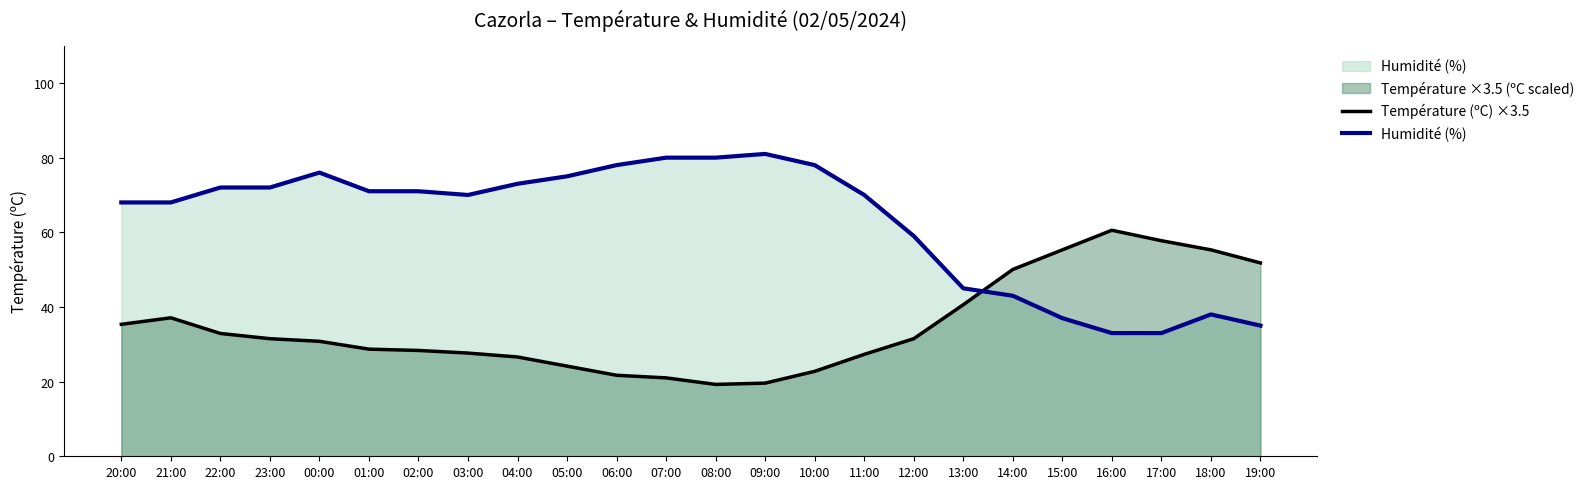

Between which two adjacent categories do Température (ºC) ×3.5 and Humidité (%) first intersect?

13:00 and 14:00